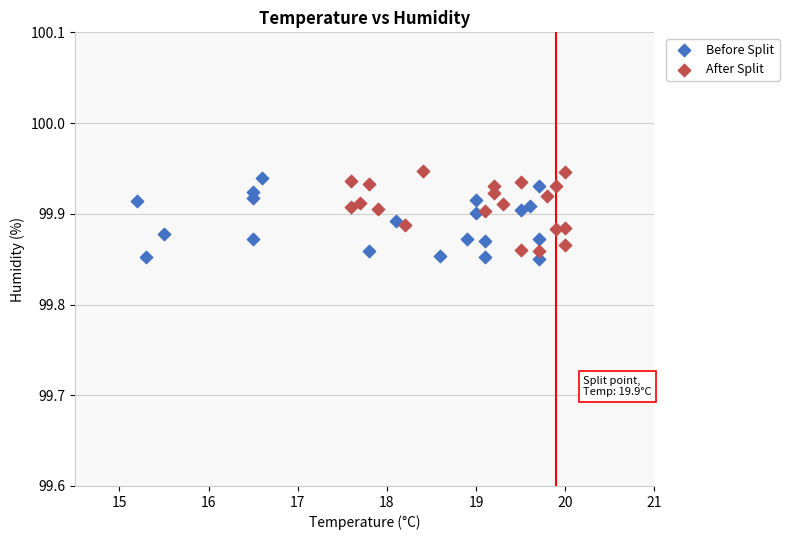

What are all the series names shown in the legend?

Before Split, After Split